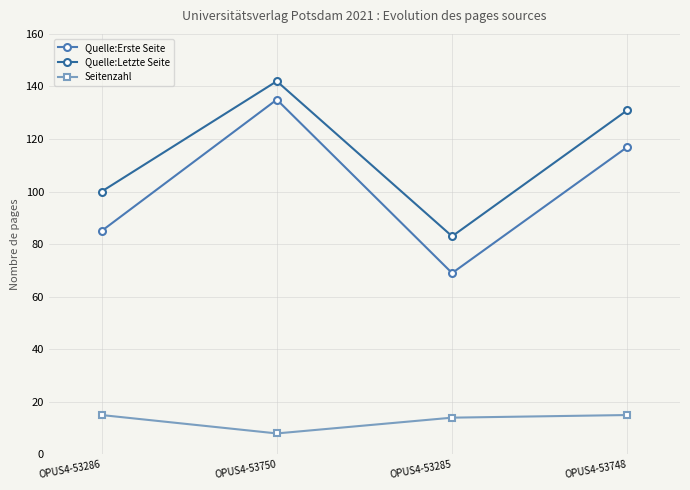

What is the label of the 1st point from the right?

OPUS4-53748